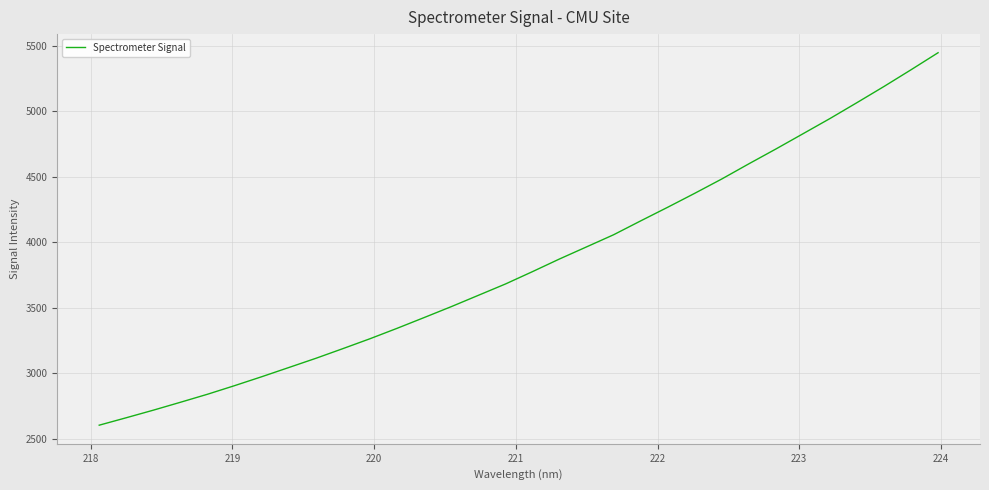

What is the minimum value shown in the chart?

2602.3